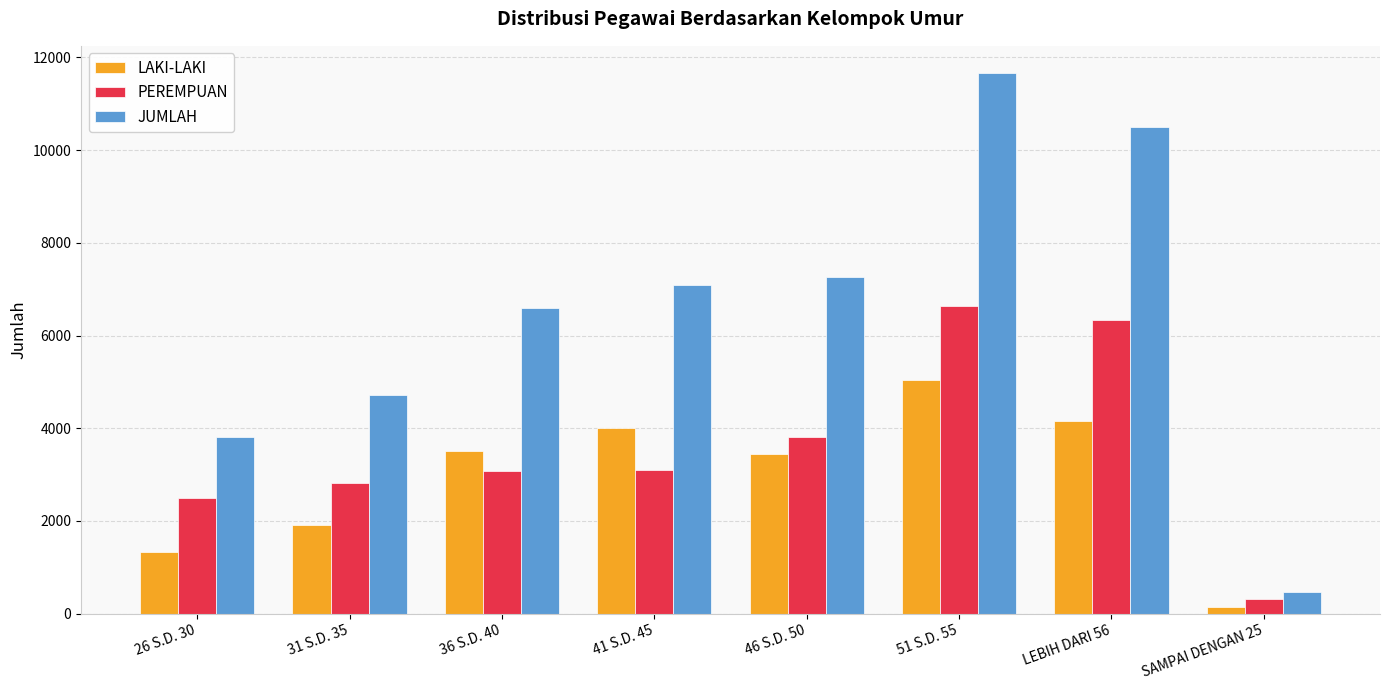

What is the approximate value of LAKI-LAKI at LEBIH DARI 56, to the nearest 100?

4200